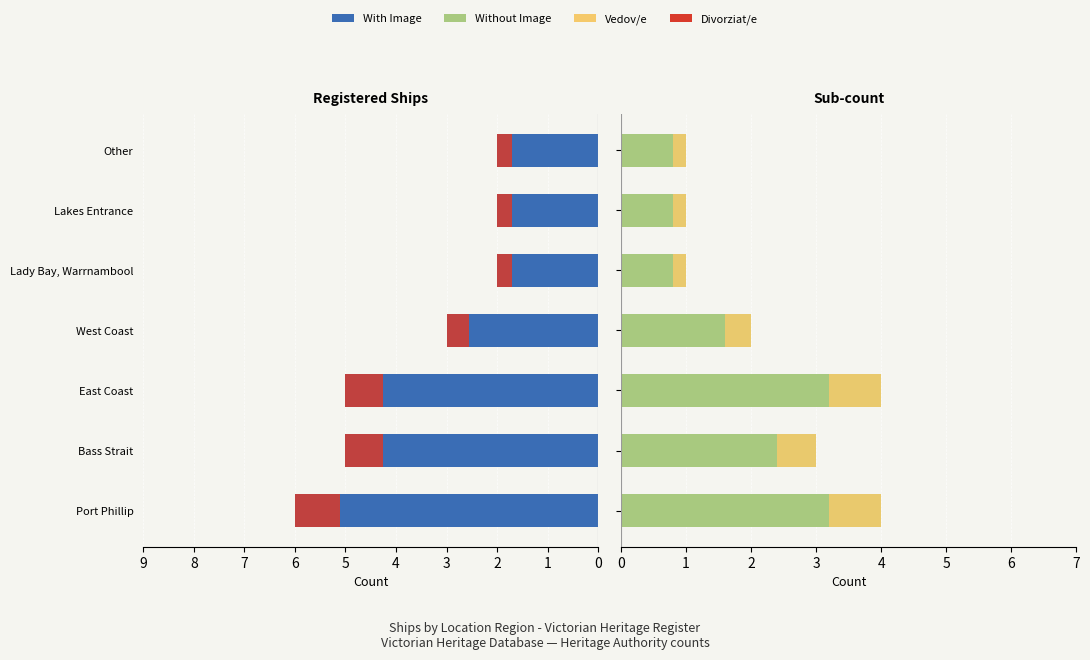

Between Port Phillip and Lakes Entrance, which series saw the biggest shift?

With Image